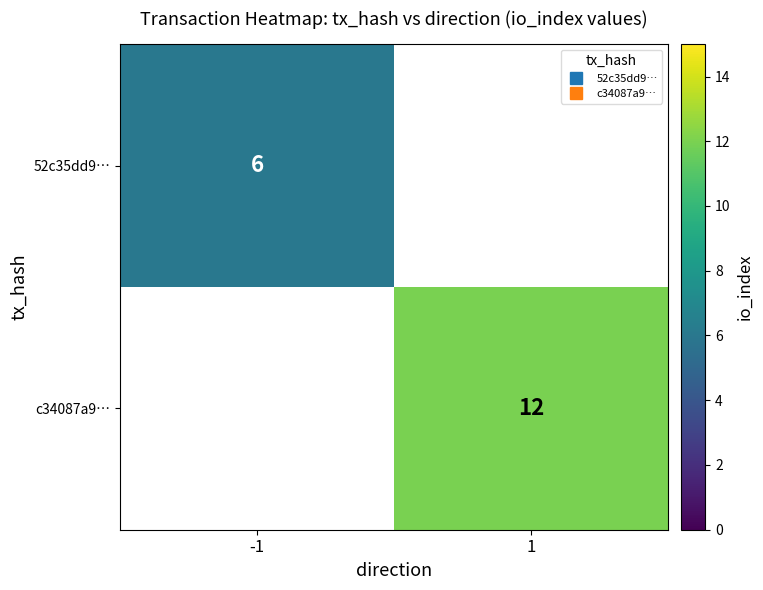

At how many categories does at least one series exceed 6?

1